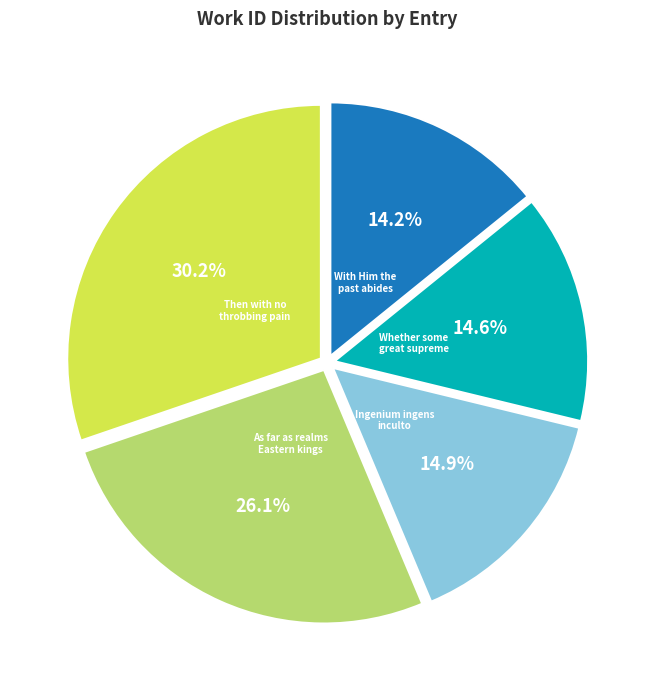

Is there a majority slice in this chart?

No